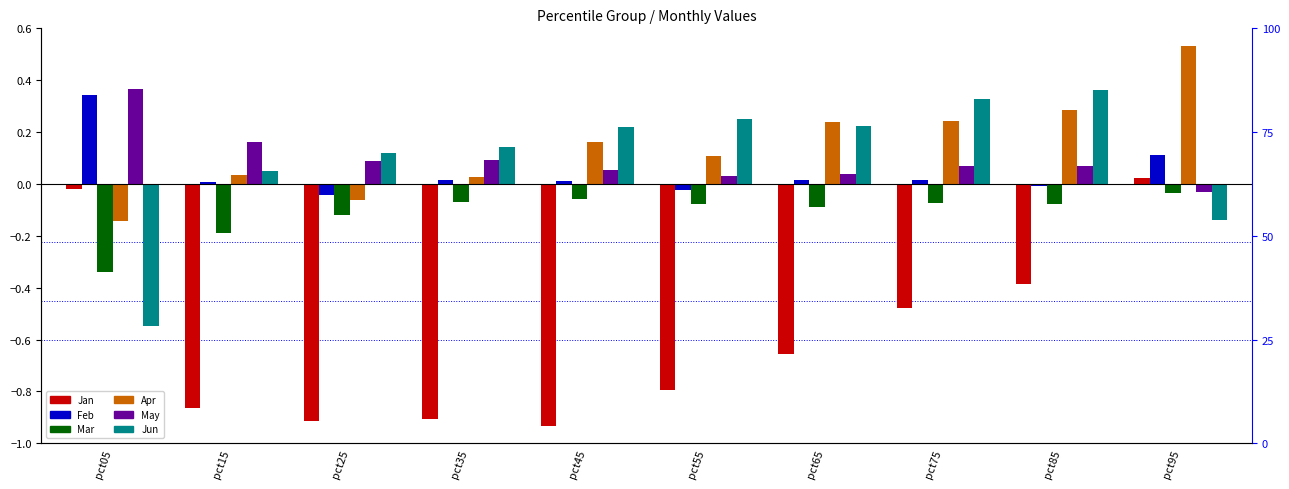

Where is Mar nearest to the value 0?

pct95